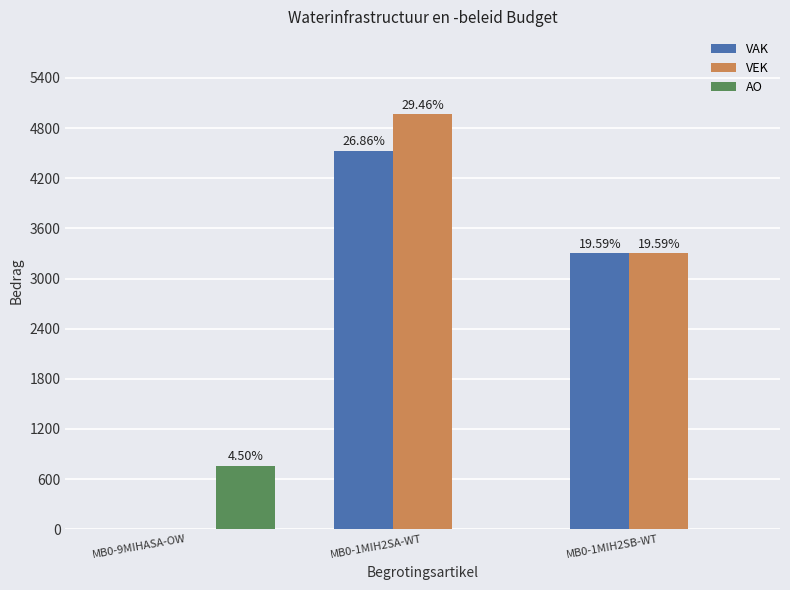

Which series has the largest total across all categories?

VEK